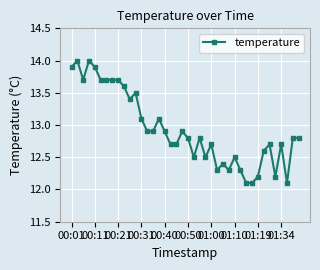

What is the sum of all values?

517.4